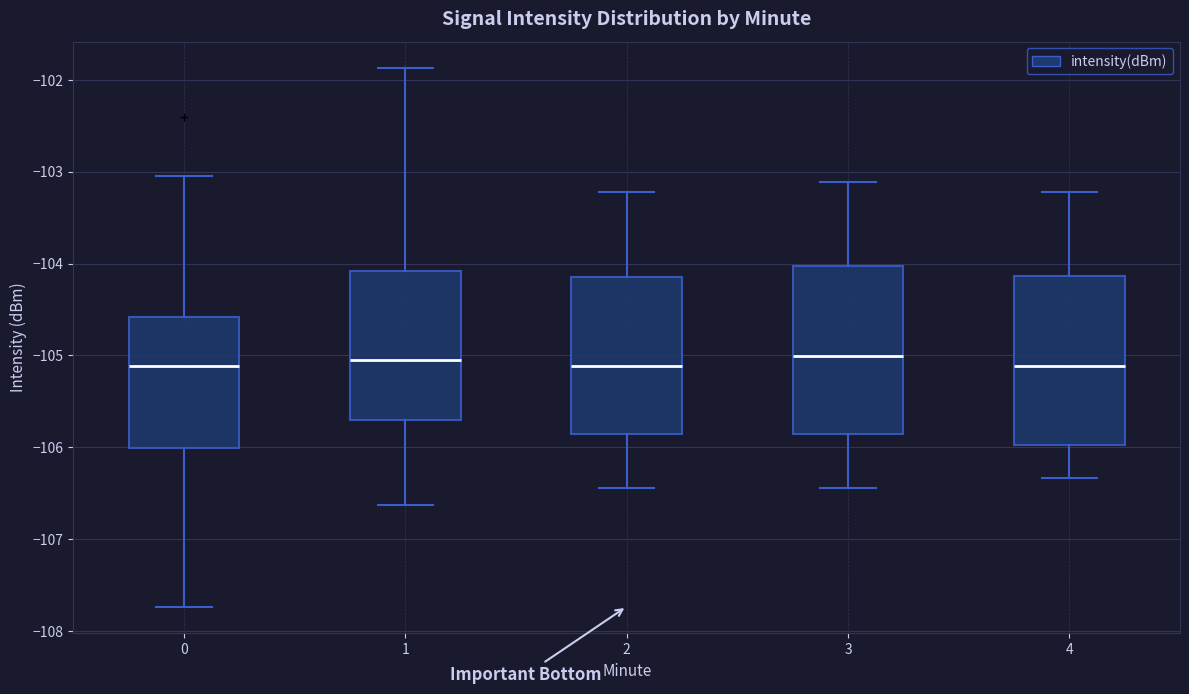

Where does the lower whisker of the box at x = 2 end on the y-axis? The values are not printed on the chart, so give them approximately, as read against the axis.

-106.4